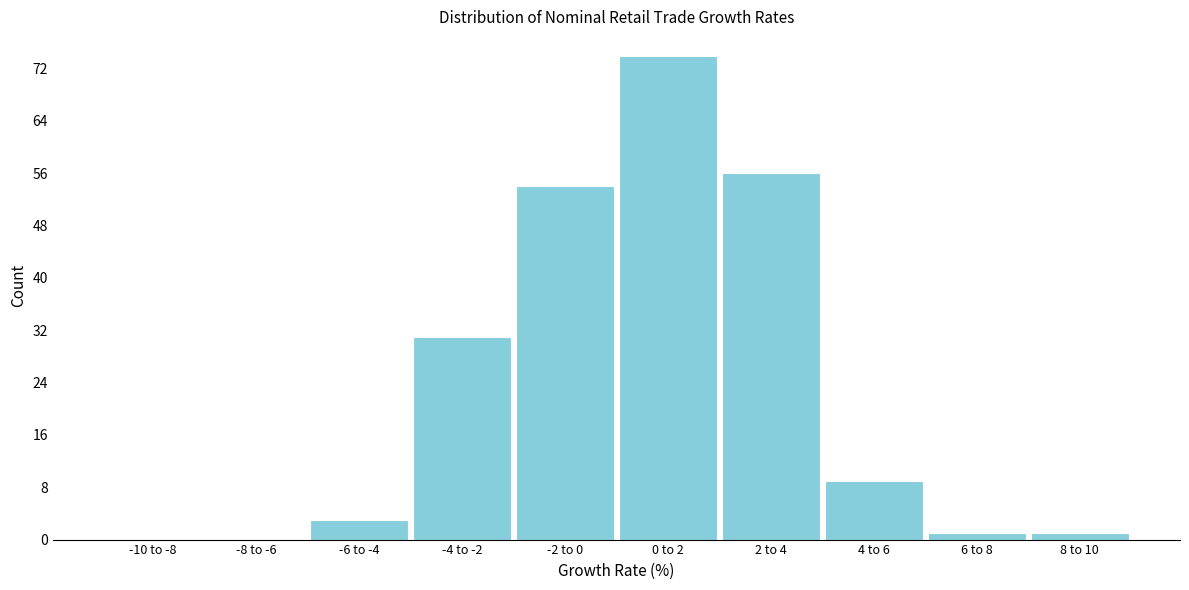

Reading left to right, extract all data points from this chart.

-10 to -8=0	-8 to -6=0	-6 to -4=3	-4 to -2=31	-2 to 0=54	0 to 2=74	2 to 4=56	4 to 6=9	6 to 8=1	8 to 10=1